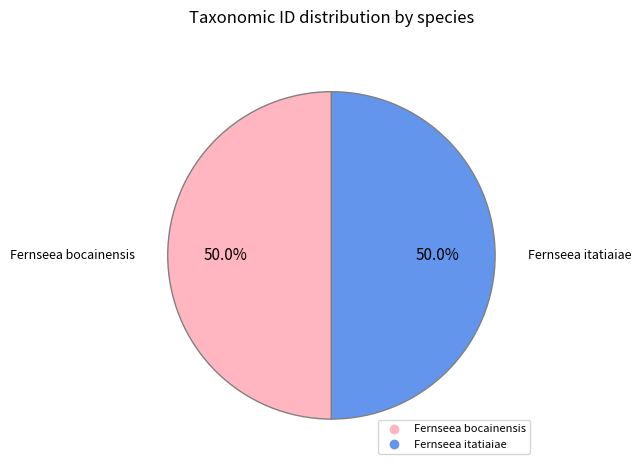

To the nearest percent, what percentage of the pie is Fernseea itatiaiae?

50%